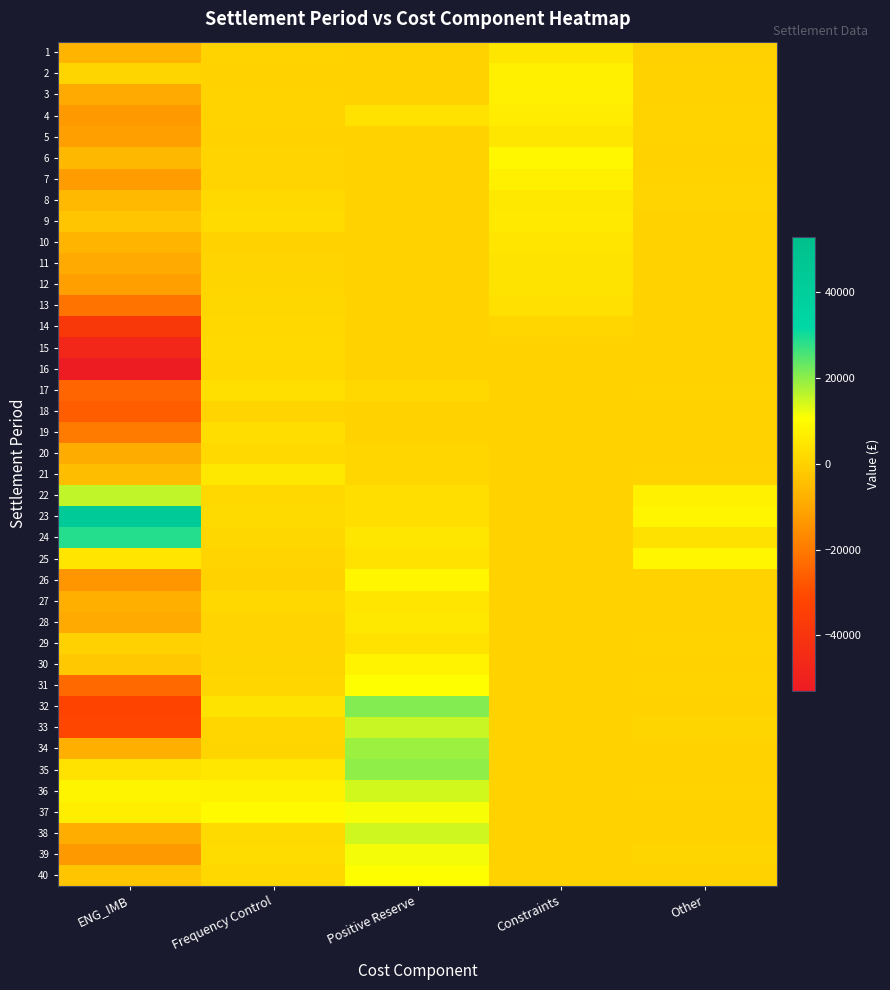

Rank the series by their maximum value, from lowest to highest.

18, 16, 14, 15, 20, 19, 17, 13, 29, 12, 11, 10, 27, 5, 1, 8, 28, 21, 9, 4, 3, 7, 2, 30, 26, 25, 6, 40, 31, 37, 39, 36, 38, 33, 22, 34, 35, 32, 24, 23